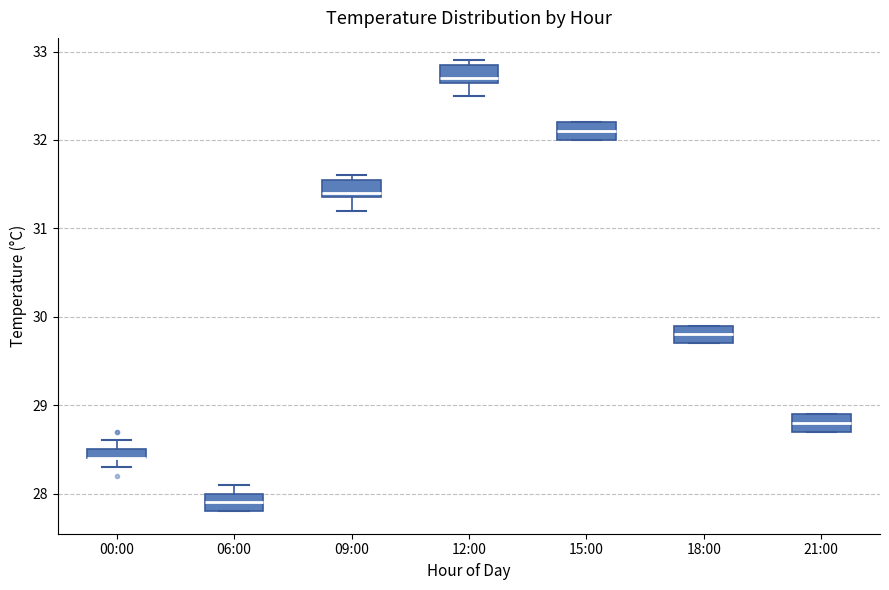

Where does the median line of the box for 15:00 sit on the y-axis? The values are not printed on the chart, so give them approximately, as read against the axis.

32.1